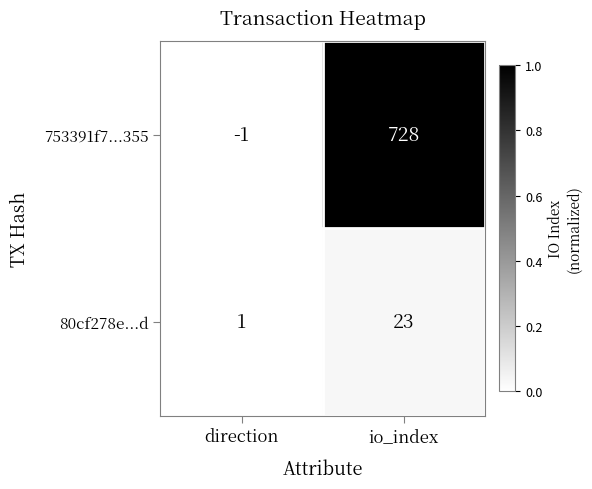

Reading left to right, extract all data points from this chart.

753391f7...355: -1	728
80cf278e...d: 1	23